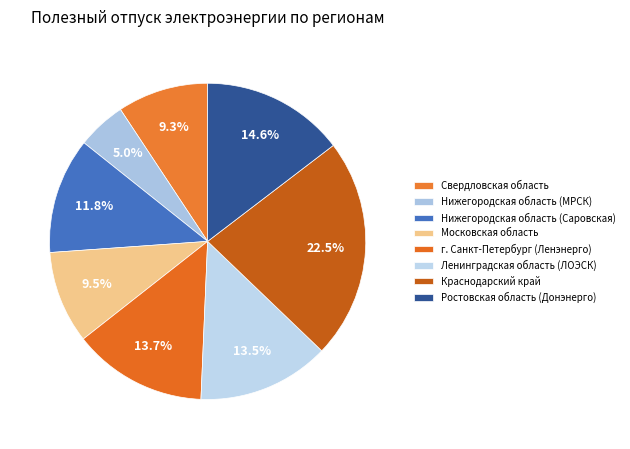

Is it true that Нижегородская область (МРСК) is 5% of the pie?

True